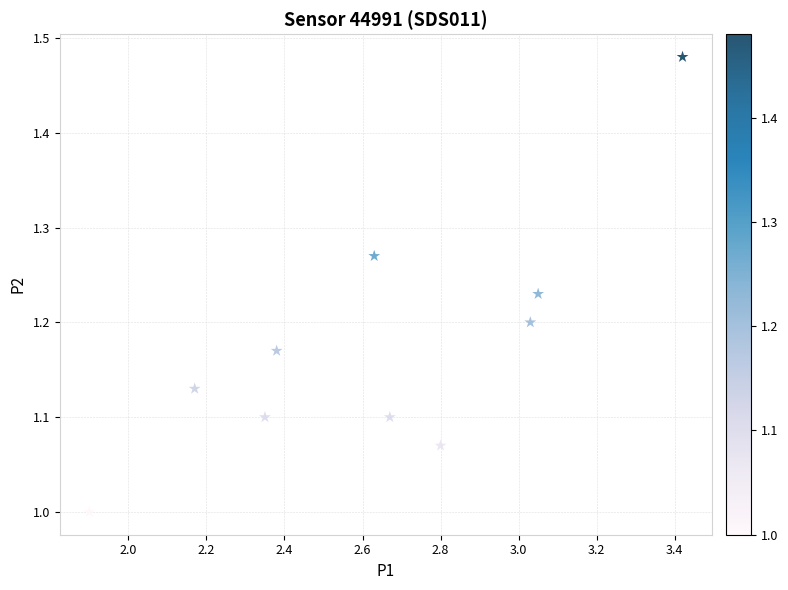

What is the average X value?

2.6